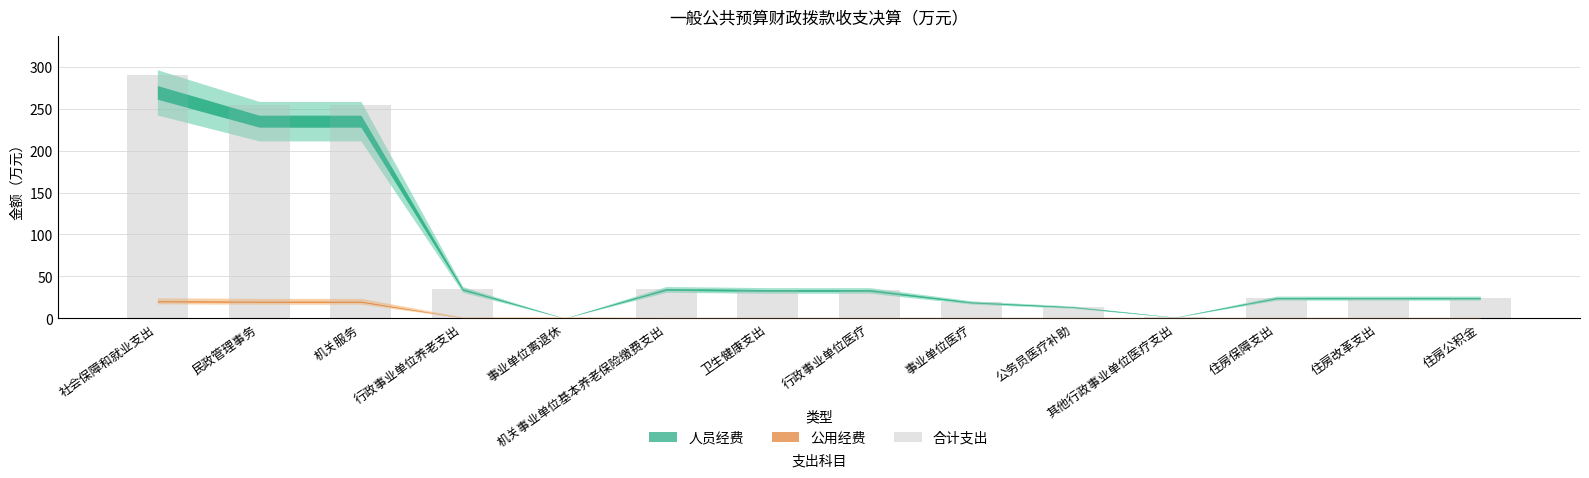

What is the approximate value at 民政管理事务?

254.8